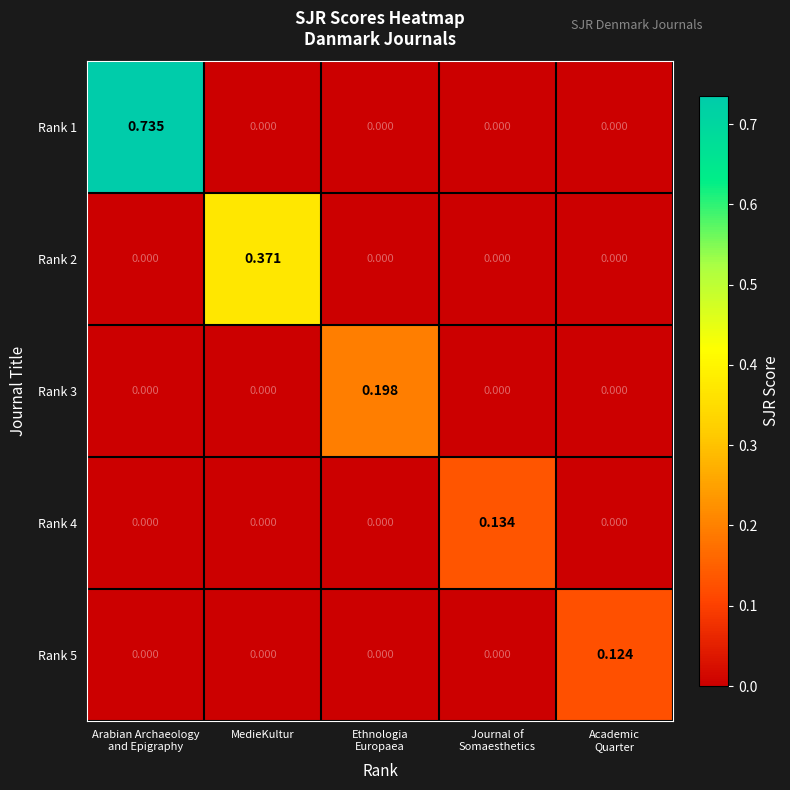

How many series are shown in this chart?

5